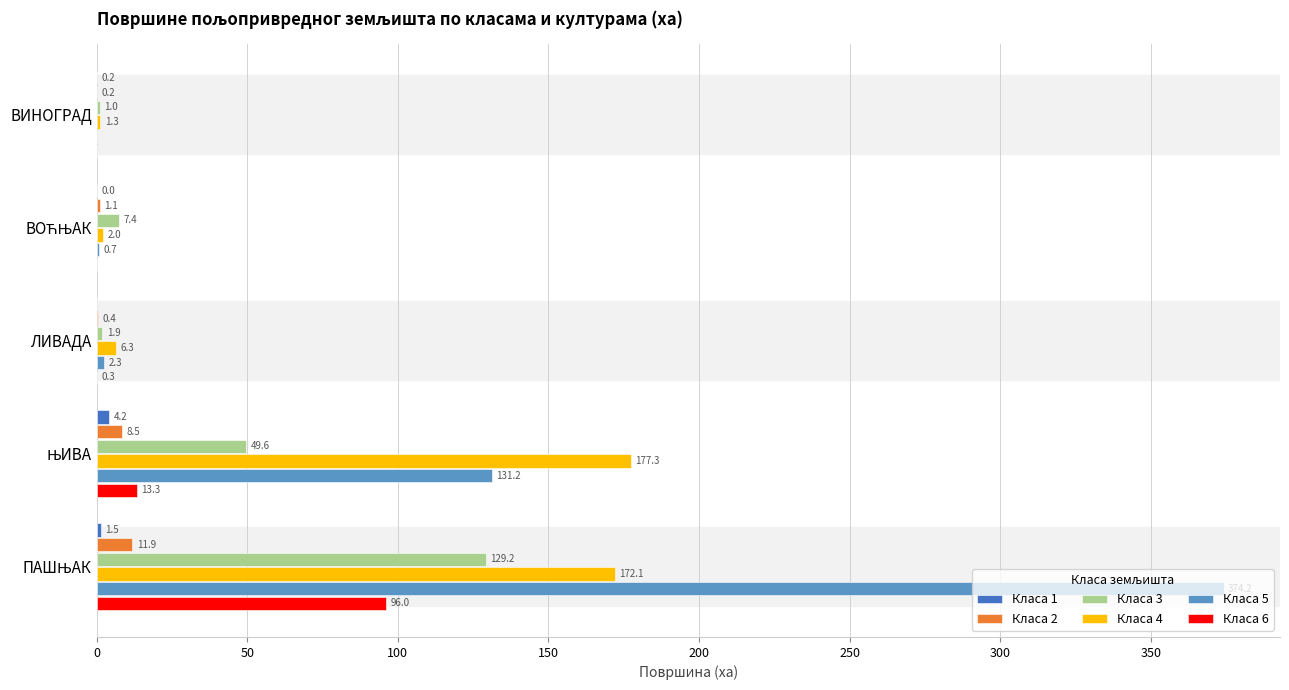

Which series has the widest spread of values?

Класа 5